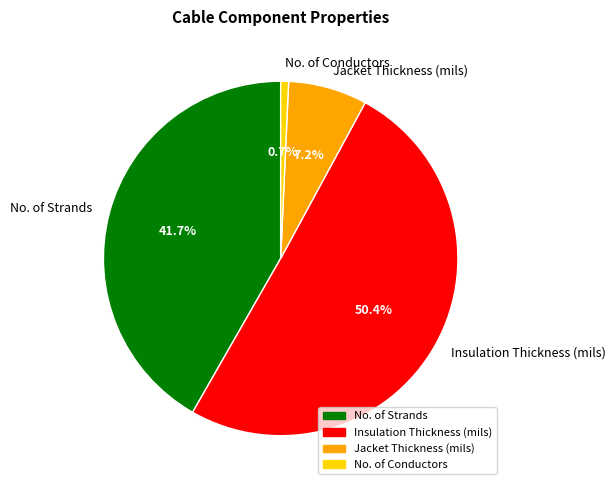

How much of the chart is everything except No. of Strands?

58.3%